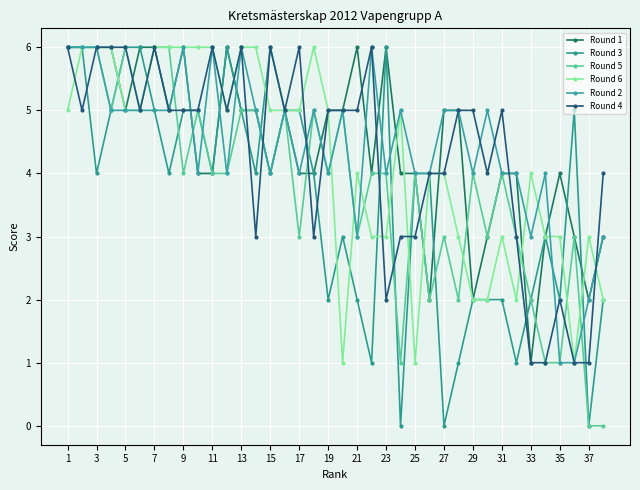

At which category does Round 1 reach its first local peak?

9